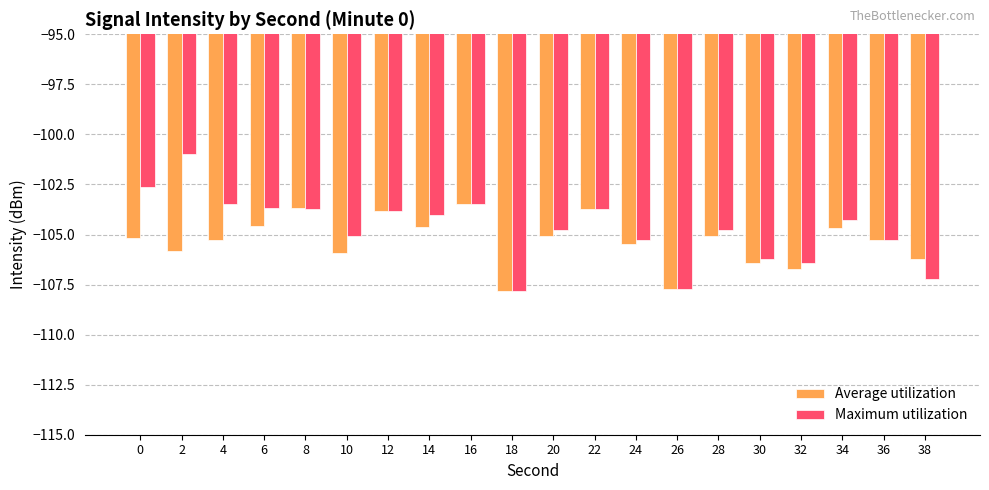

What is the difference between the Maximum utilization values at 8 and 20?

1.1